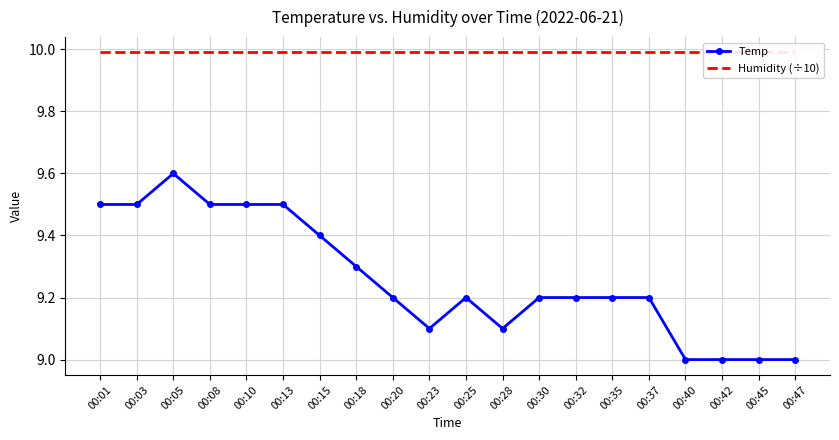

How many lines are shown in the chart?

2